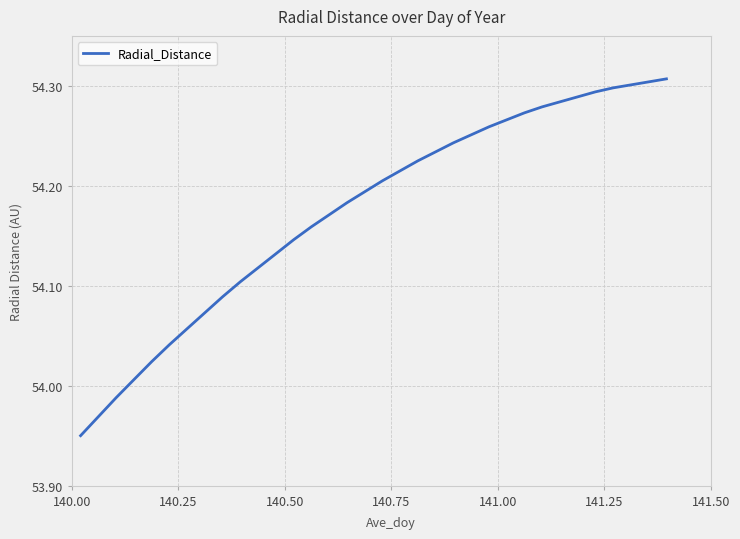

Does the chart display data point markers on the line(s)?

No